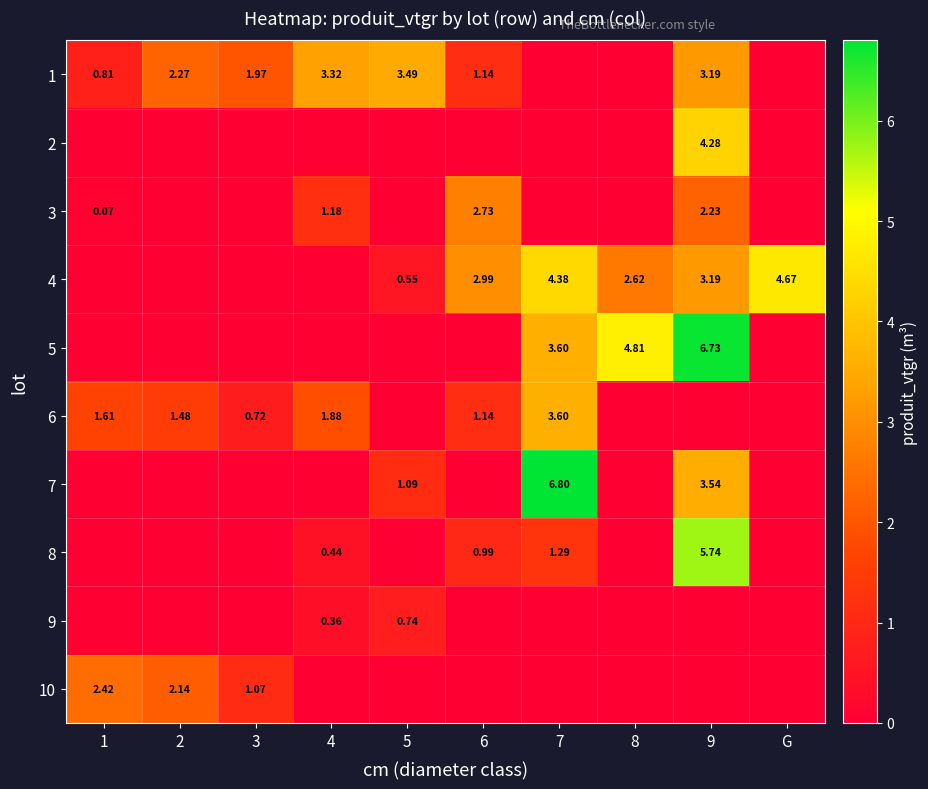

How many data points in 10 are above 0?

3